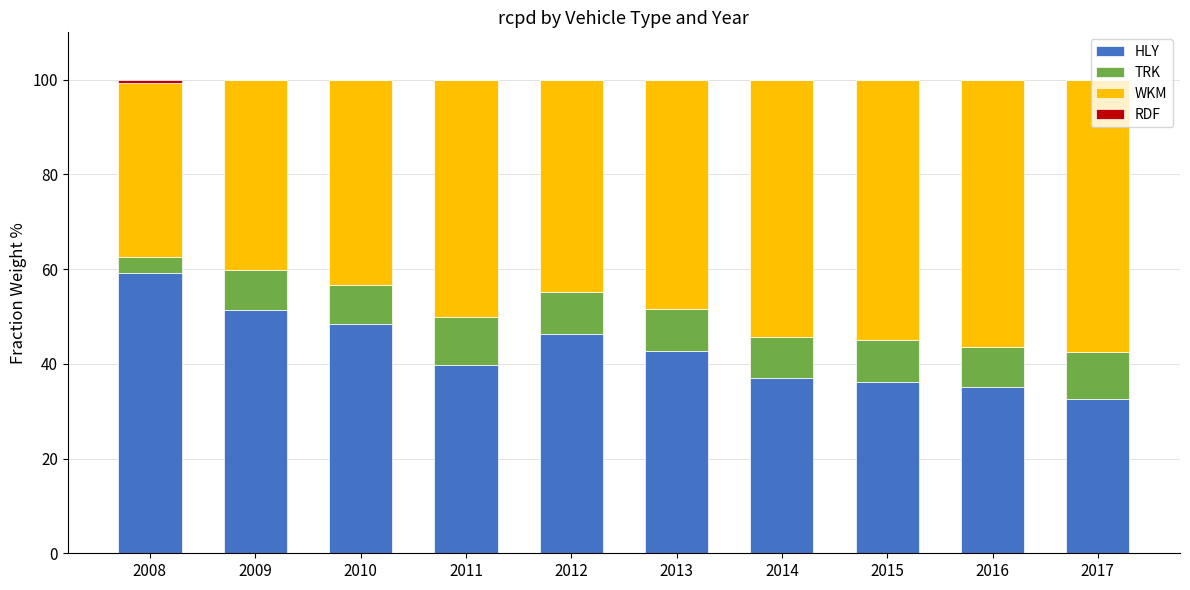

True or false: HLY has a value of 39.8 at 2011.

True